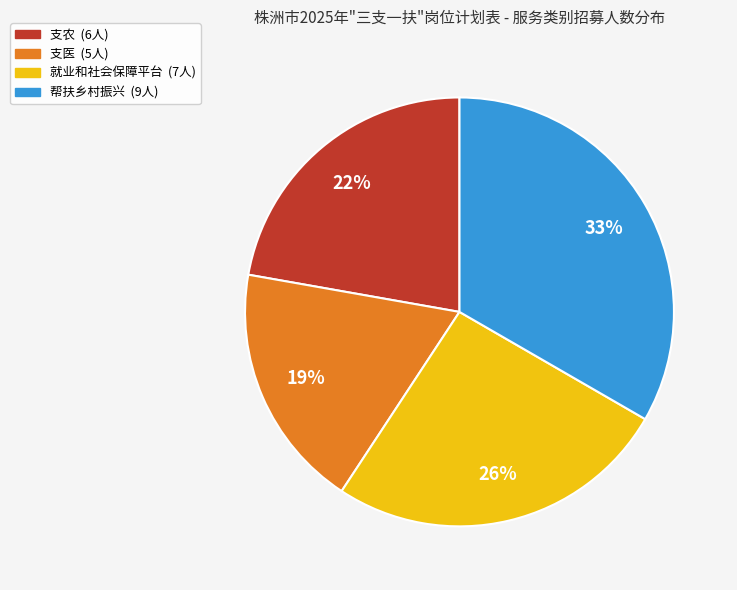

Is the sum of 支农 and 帮扶乡村振兴 greater than half?

Yes